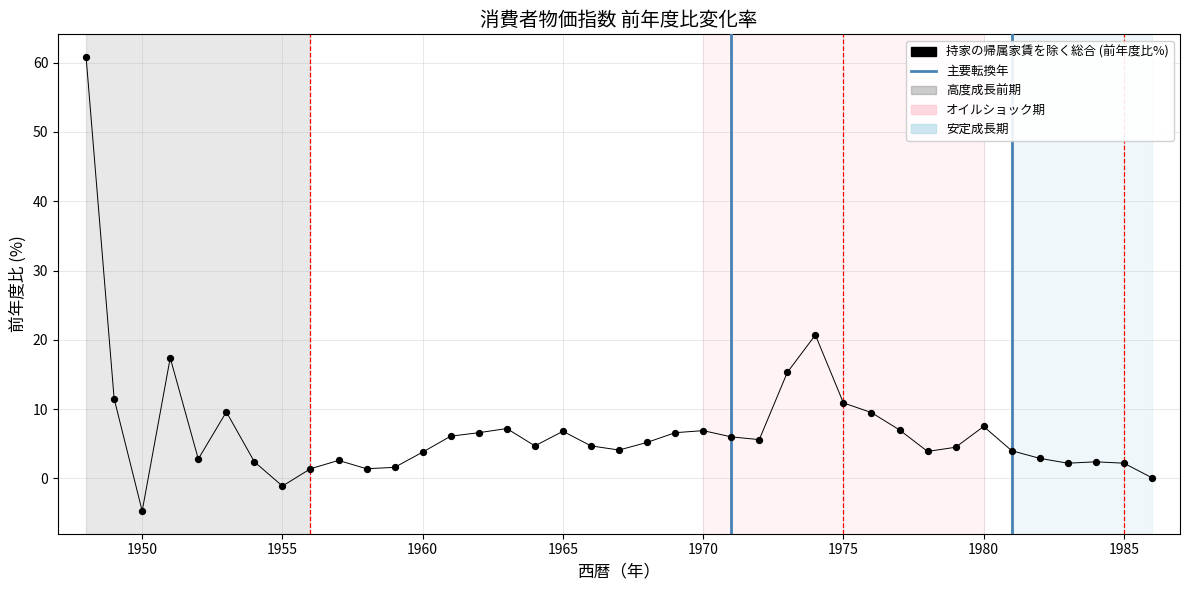

What Y value in the scatter plot is closest to 28?

20.7